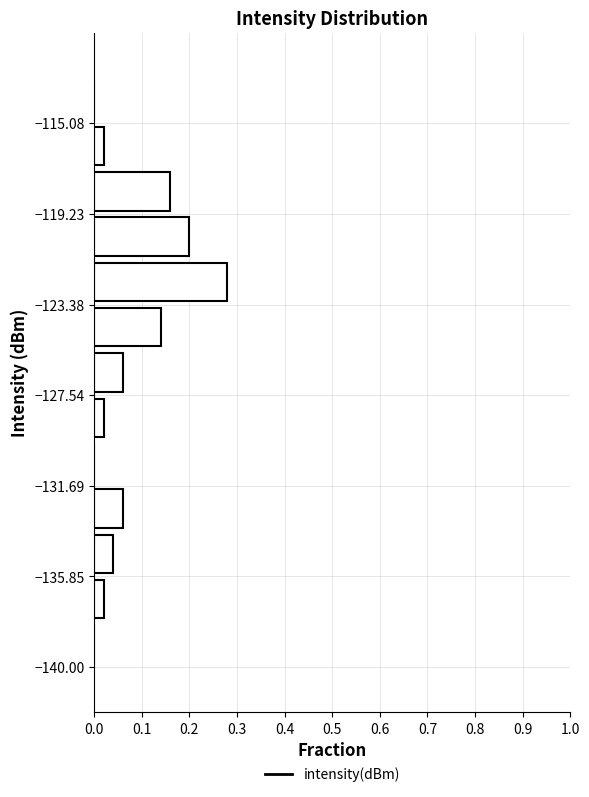

Reading bottom to top, transcribe this chart: for each bar, give the range it covers on the y-axis and its length. Neither the bar edges nor the lengths are printed on the chart, so give them approximately, as read against the axes.

-140.0 to -138.0: 0
-138.0 to -136.0: 0.02
-136.0 to -134.0: 0.04
-134.0 to -131.5: 0.06
-131.5 to -129.5: 0
-129.5 to -127.5: 0.02
-127.5 to -125.5: 0.06
-125.5 to -123.5: 0.14
-123.5 to -121.5: 0.28
-121.5 to -119.0: 0.20
-119.0 to -117.0: 0.16
-117.0 to -115.0: 0.02
-115.0 to -113.0: 0